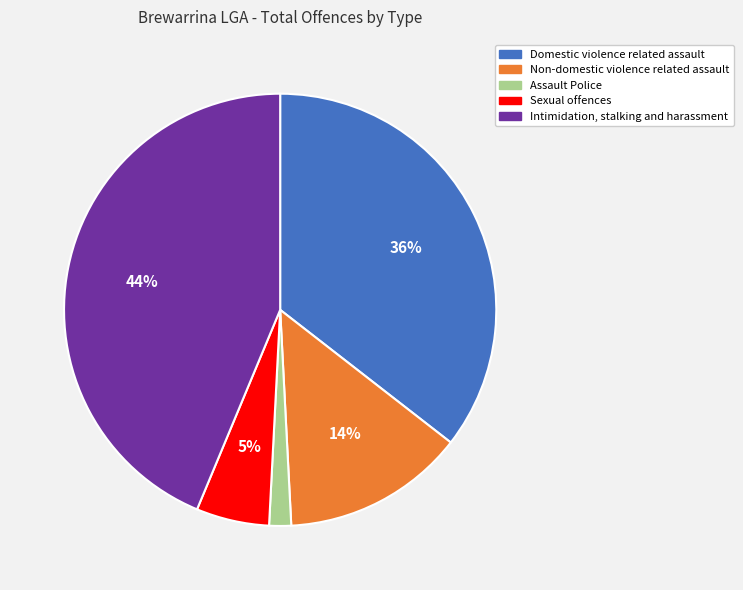

Which has a higher value, Sexual offences or Assault Police?

Sexual offences